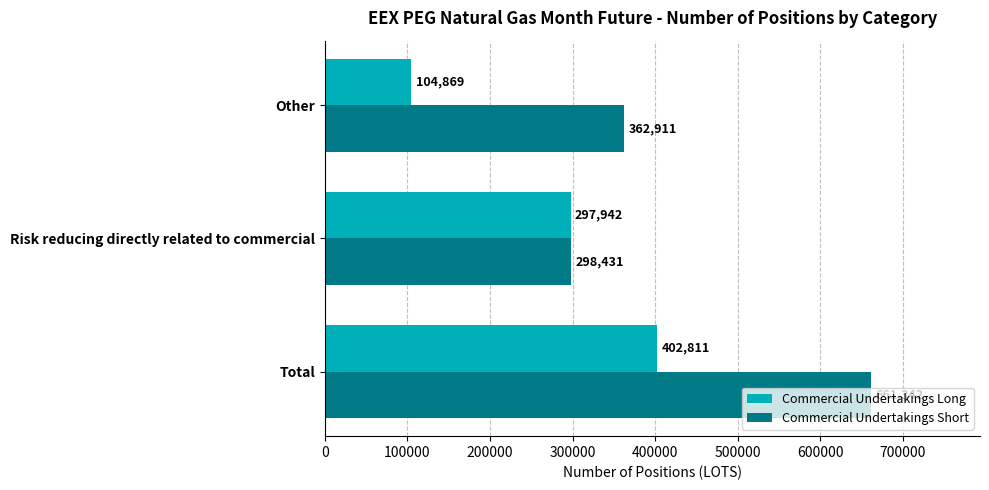

Which series has the largest range (max minus min)?

Commercial Undertakings Short